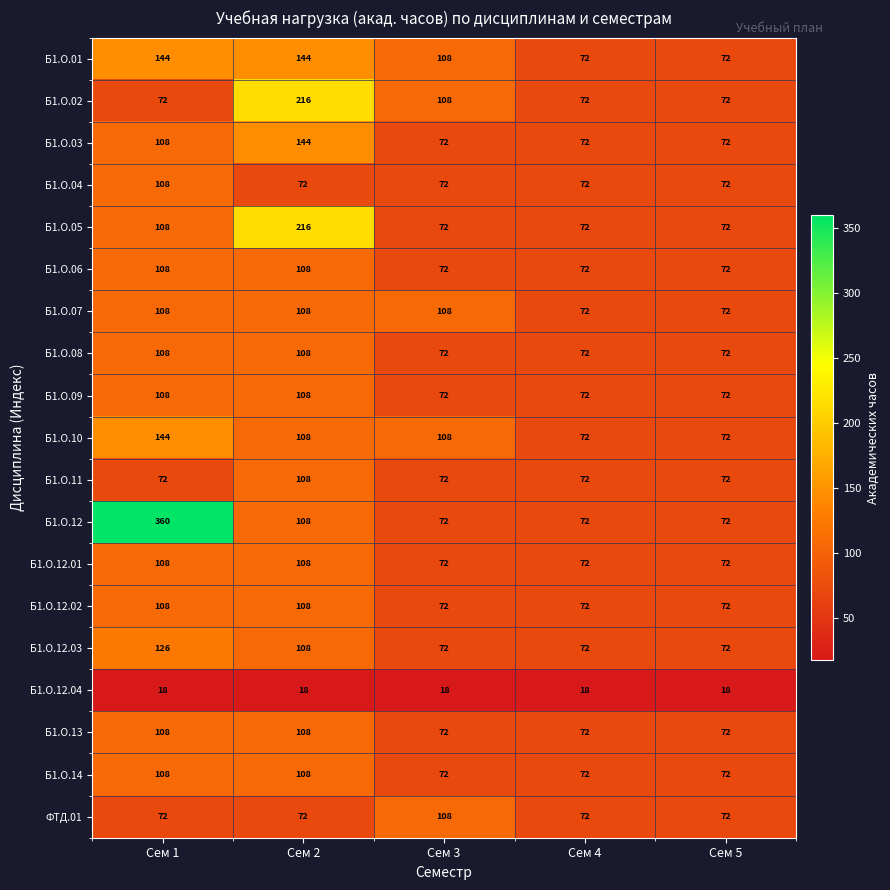

At which category does the chart reach its peak across all series?

Сем 1